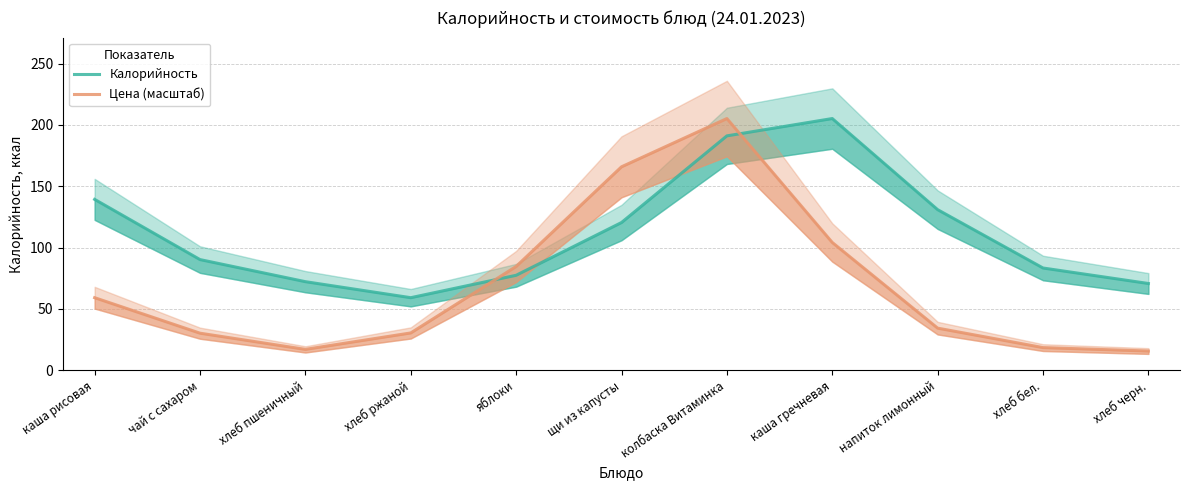

True or false: Калорийность has a value of 90.2 at чай с сахаром.

True